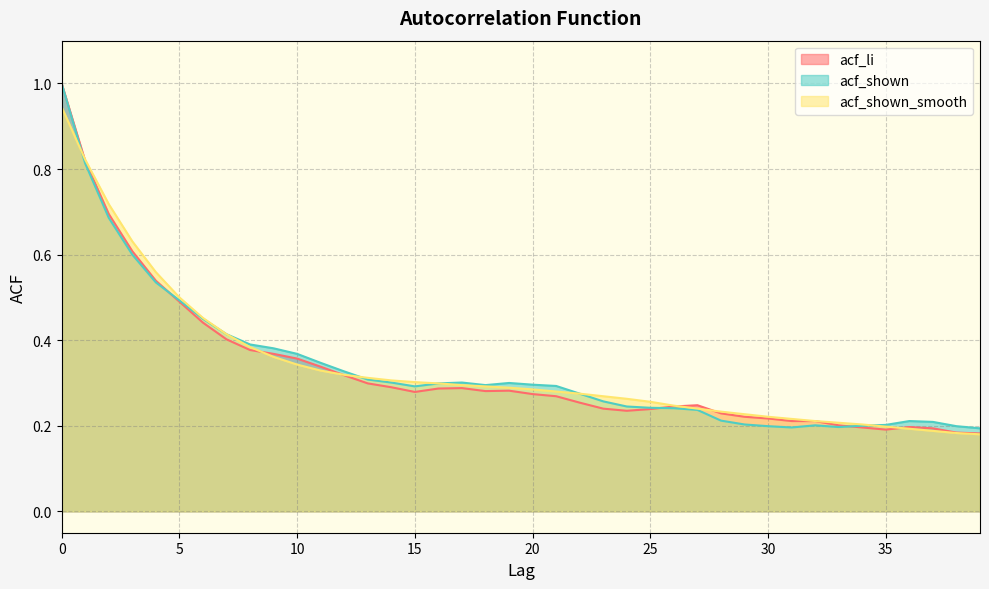

What is the difference between the acf_shown_smooth values at 7 and 19?

0.1